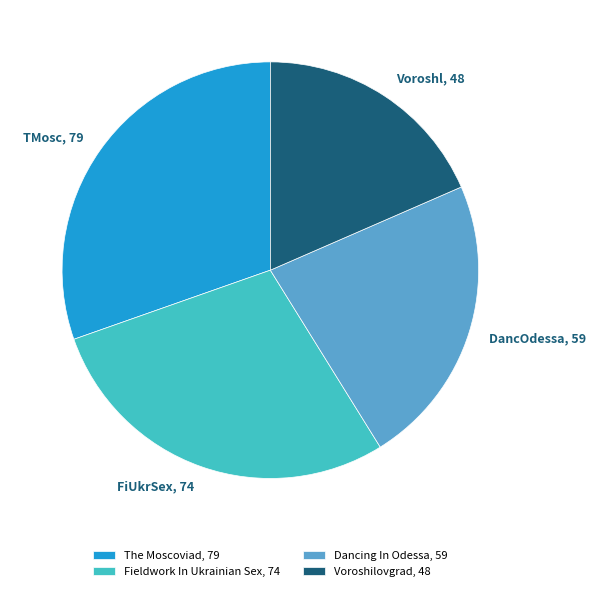

Approximately how many times larger is the value at The Moscoviad compared to Dancing In Odessa?

1.3